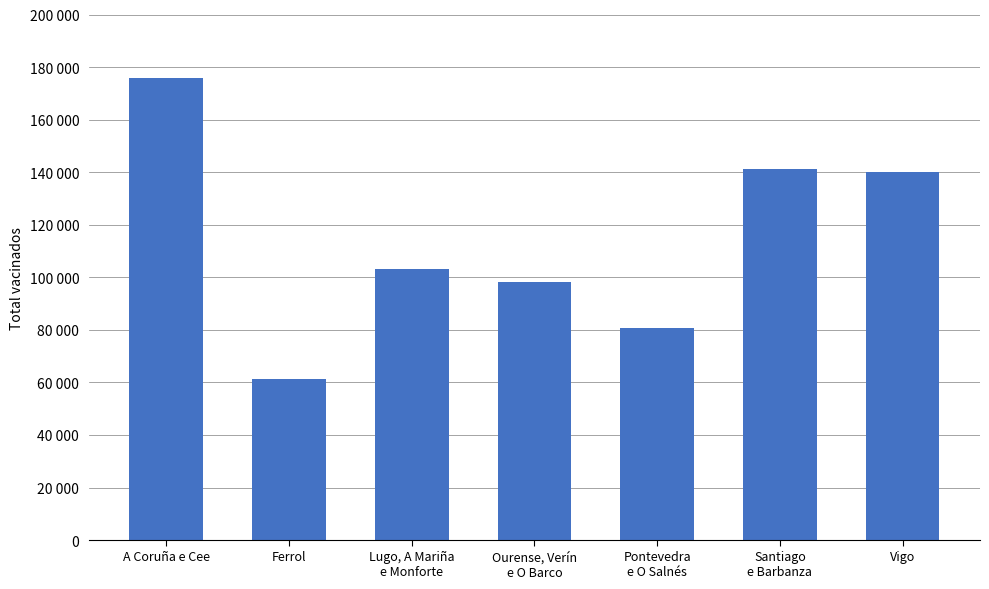

Which label corresponds to the smallest value in the chart?

Ferrol